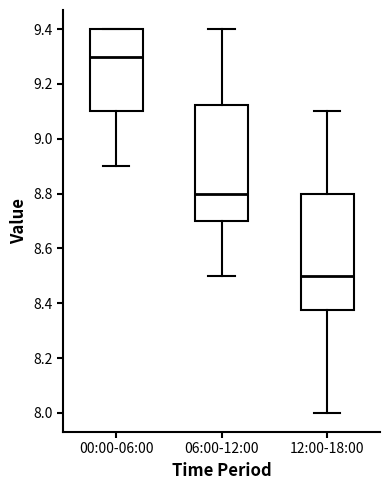

Reading left to right, read every box against the y-axis: the position of its median line, the range the box covers, and the ends of its whiskers. The values are not printed on the chart, so give them approximately, as read against the axis.

00:00-06:00: median 9.30, box 9.10 to 9.40, whiskers 8.90 to 9.40
06:00-12:00: median 8.80, box 8.70 to 9.12, whiskers 8.50 to 9.40
12:00-18:00: median 8.50, box 8.38 to 8.80, whiskers 8.00 to 9.10